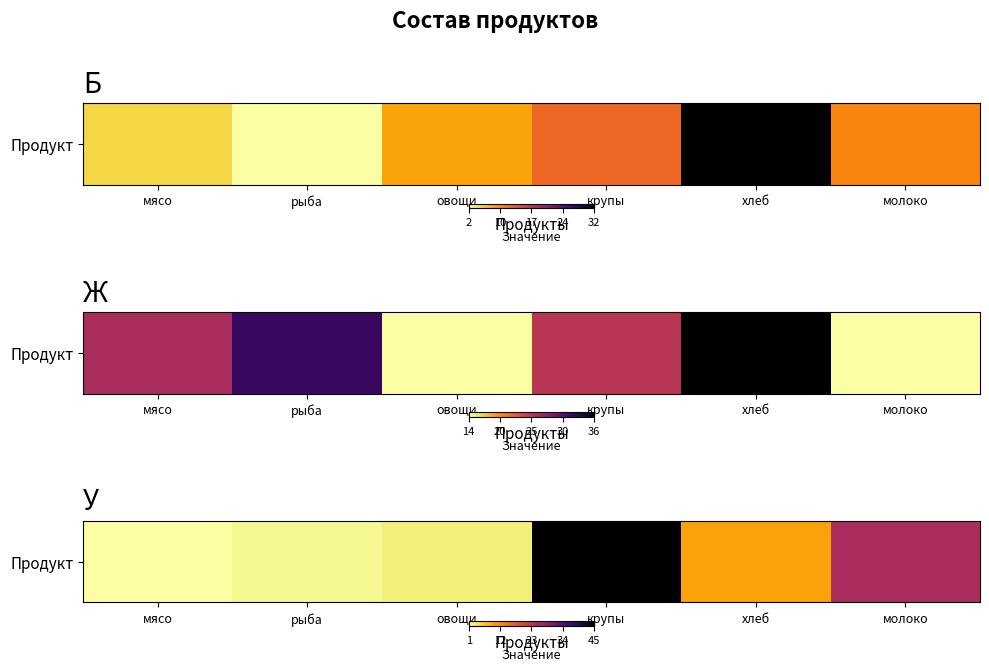

Reading left to right, what are all the values shown in this chart?

мясо=1	рыба=2	овощи=3	крупы=45	хлеб=10	молоко=25